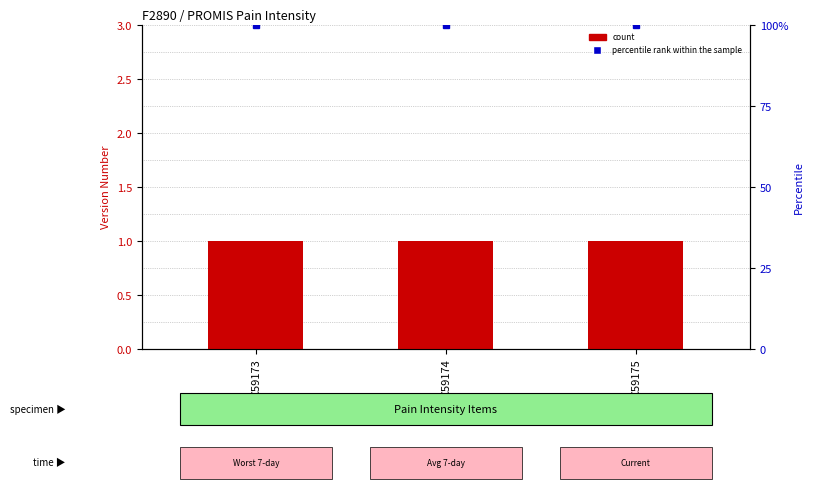

What is the maximum value shown in the chart?

100